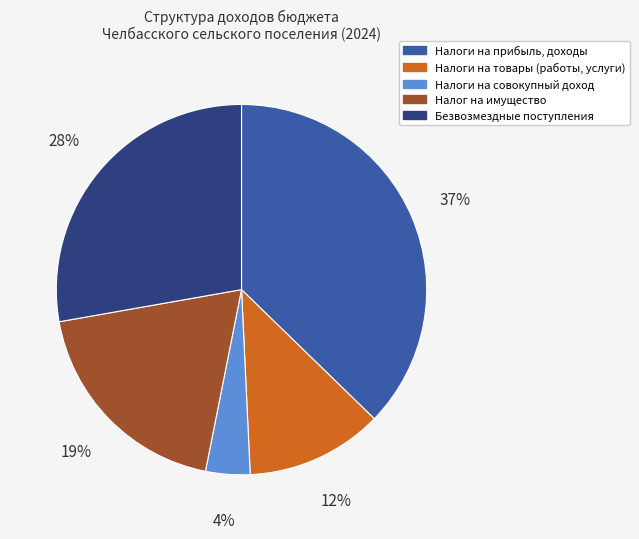

Which category has the biggest portion of the pie?

Налоги на прибыль, доходы